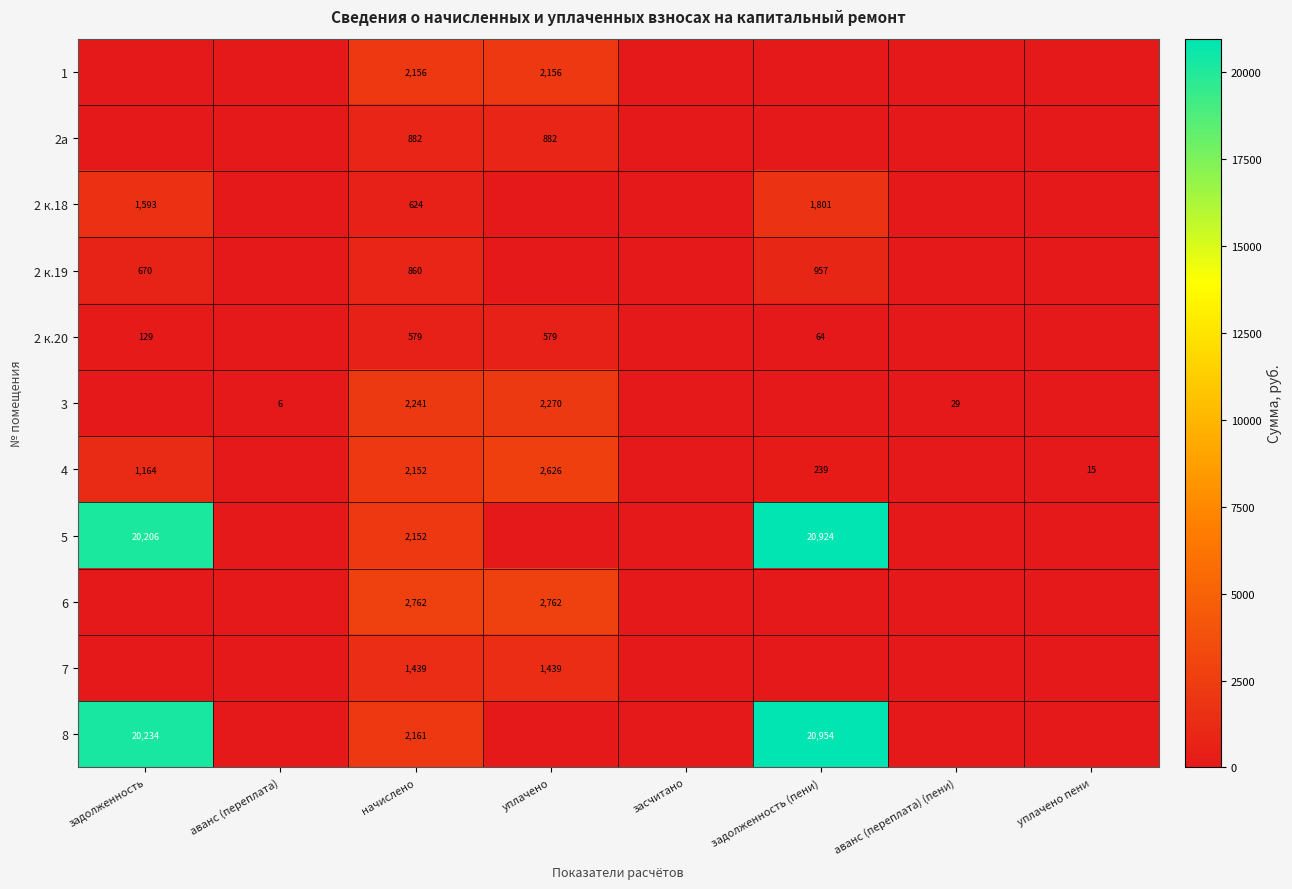

What is the difference between the highest and lowest values at начислено?

2183